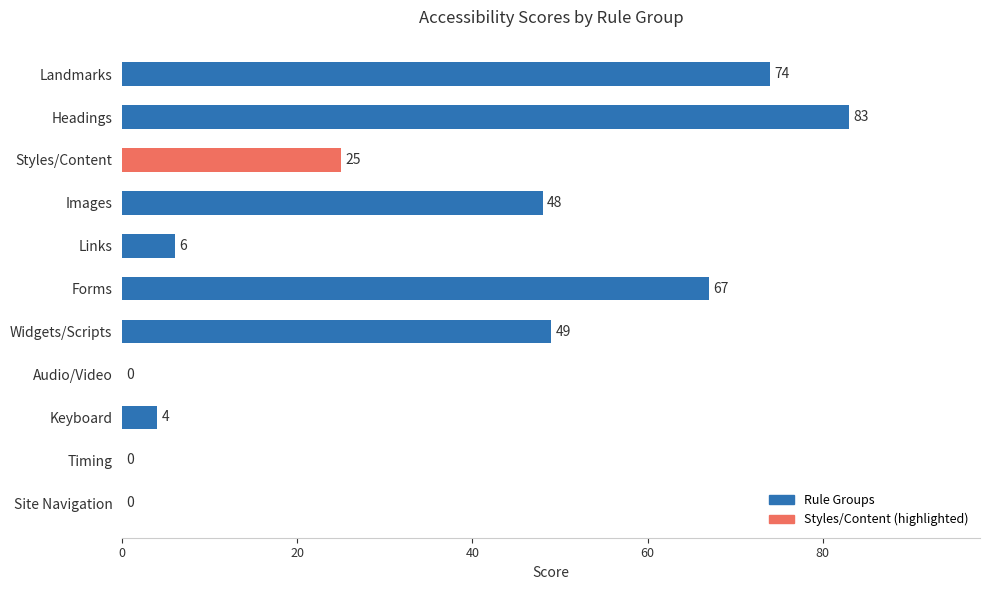

What is the sum of the values at Audio/Video and Images?

48